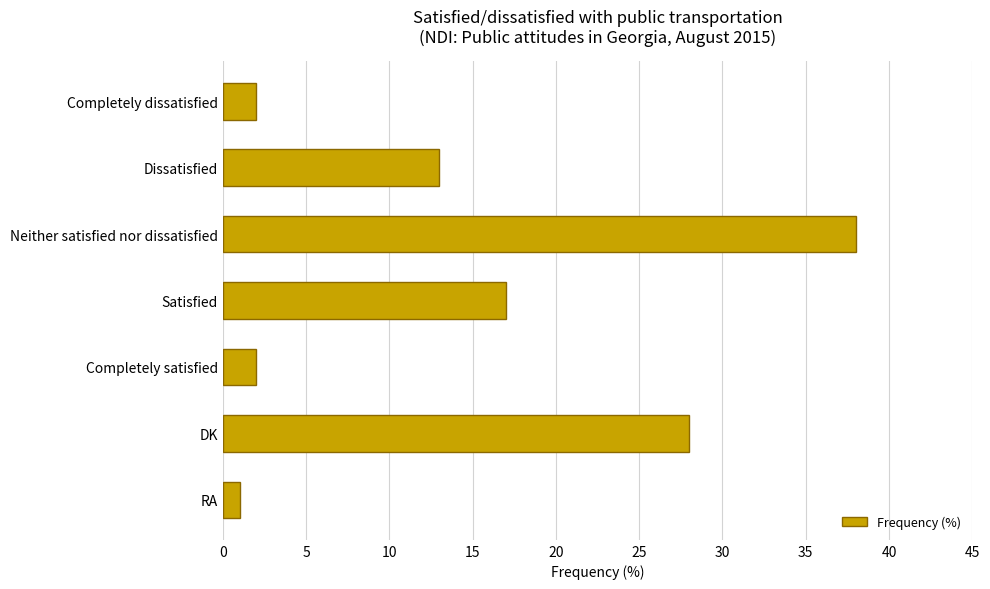

What is the sum of all values?

101